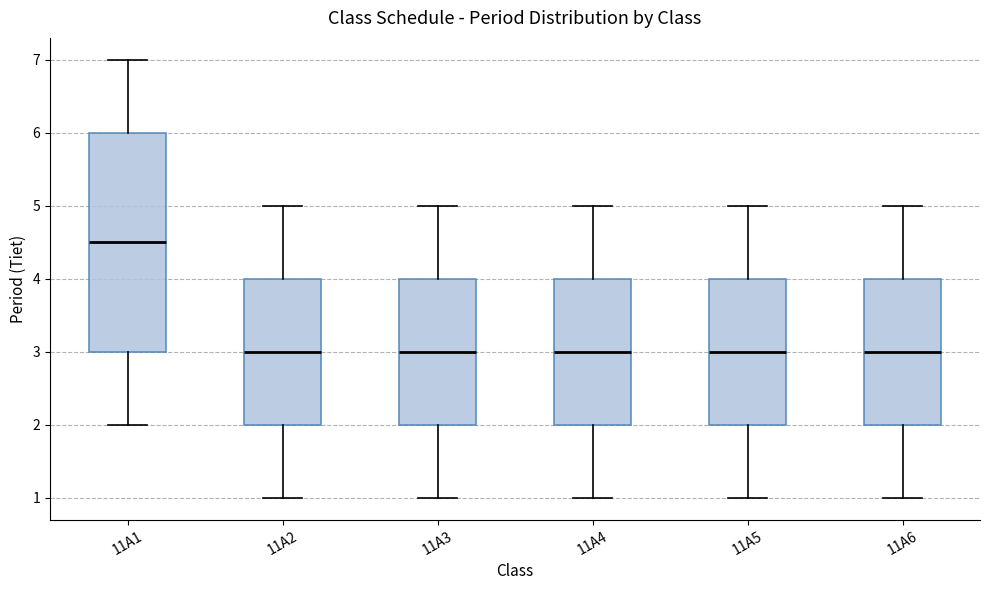

Reading left to right, read every box against the y-axis: the position of its median line, the range the box covers, and the ends of its whiskers. The values are not printed on the chart, so give them approximately, as read against the axis.

11A1: median 4.5, box 3.0 to 6.0, whiskers 2.0 to 7.0
11A2: median 3.0, box 2.0 to 4.0, whiskers 1.0 to 5.0
11A3: median 3.0, box 2.0 to 4.0, whiskers 1.0 to 5.0
11A4: median 3.0, box 2.0 to 4.0, whiskers 1.0 to 5.0
11A5: median 3.0, box 2.0 to 4.0, whiskers 1.0 to 5.0
11A6: median 3.0, box 2.0 to 4.0, whiskers 1.0 to 5.0